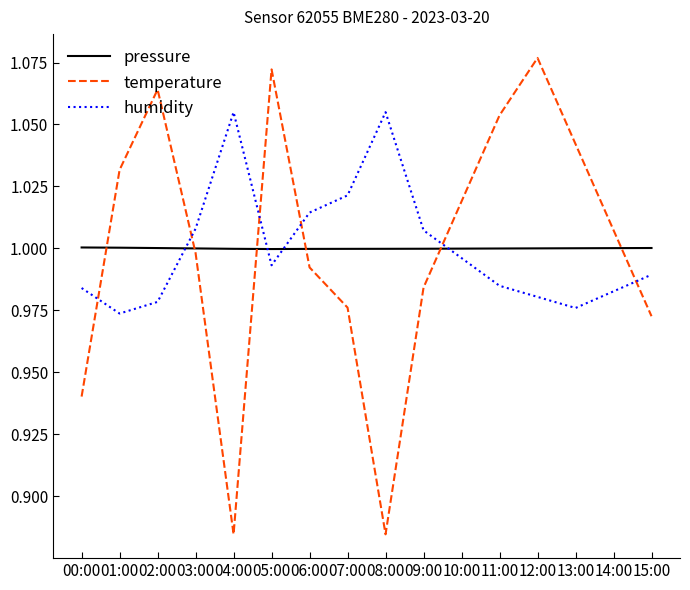

The temperature series shows 0.2 at 15:00. True or false?

False